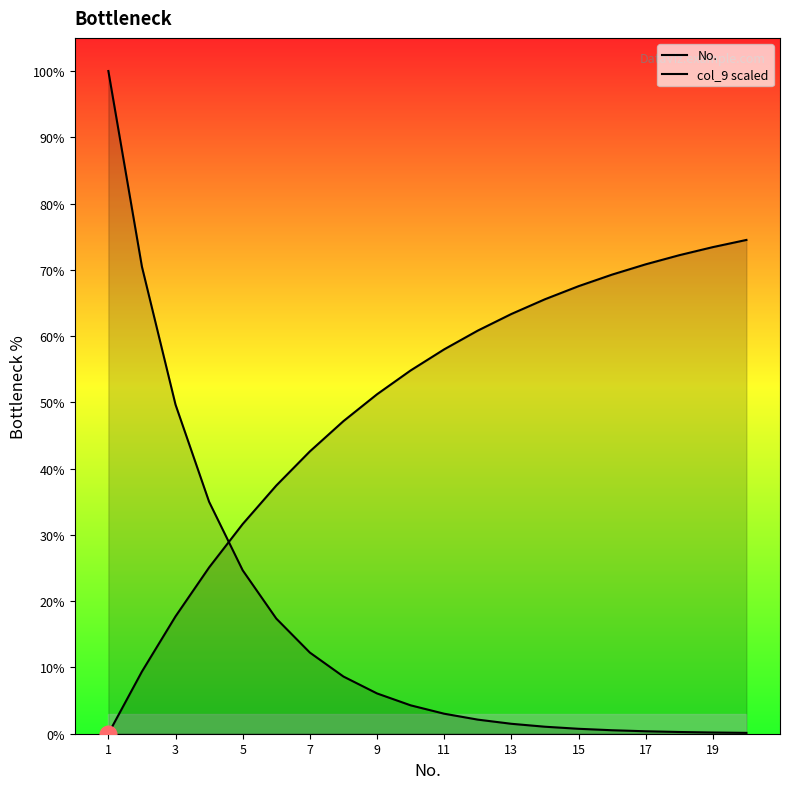

How many lines are shown in the chart?

2